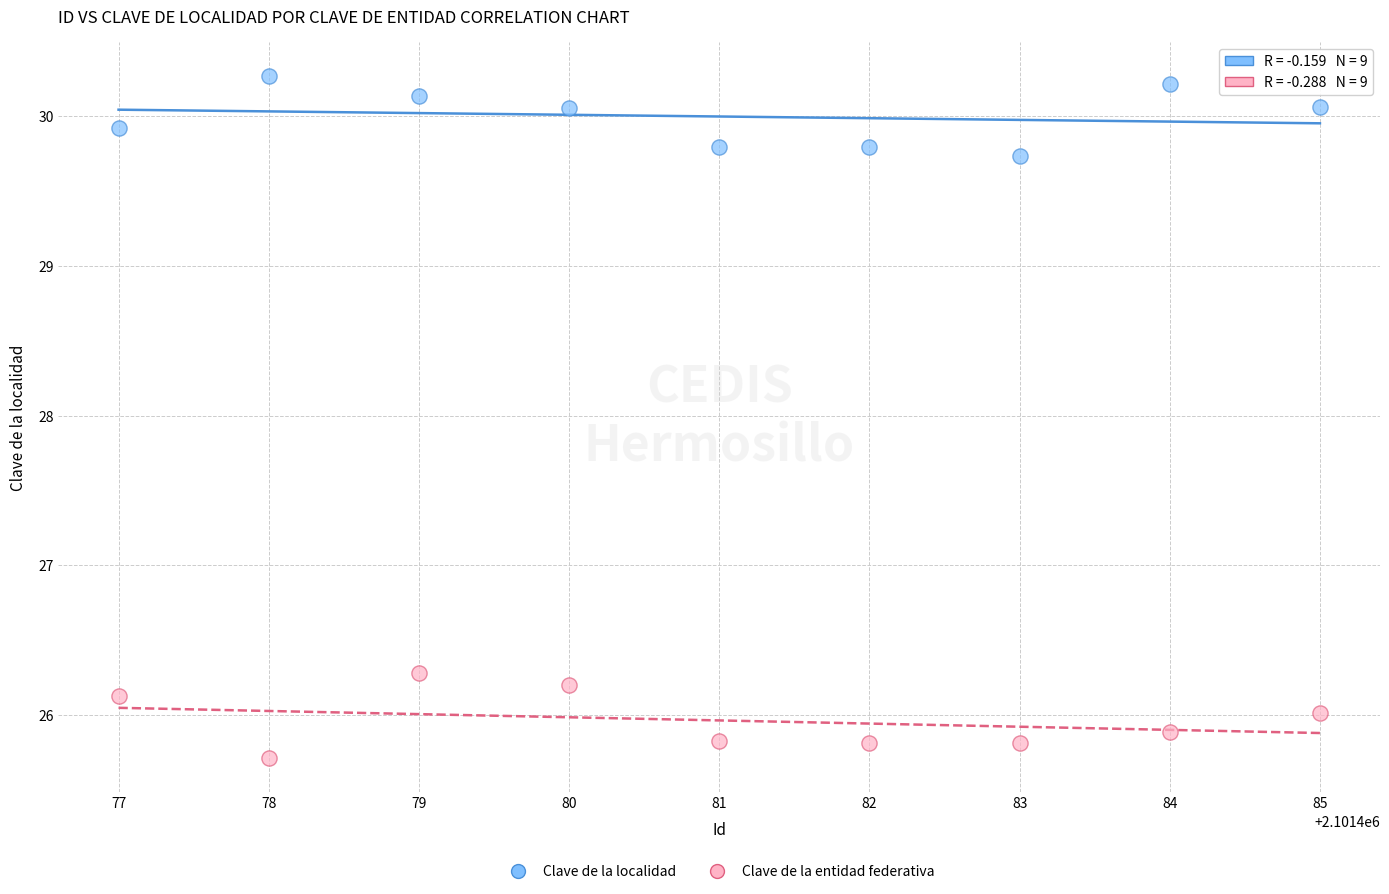

Across all data points, what is the range of Y values (max minus min)?

4.6